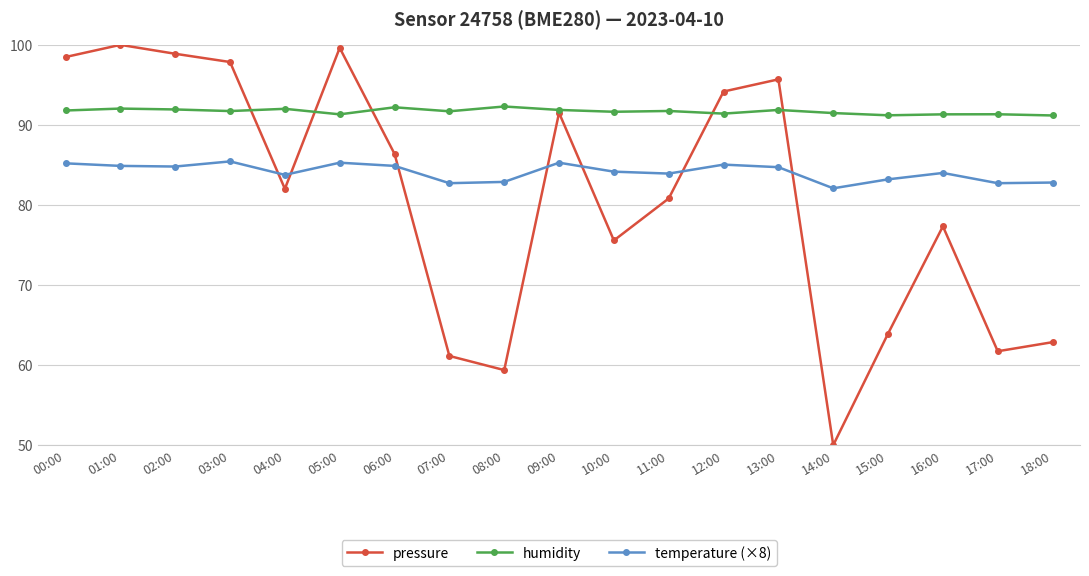

List the series in order of their peak value, highest first.

pressure, humidity, temperature (×8)